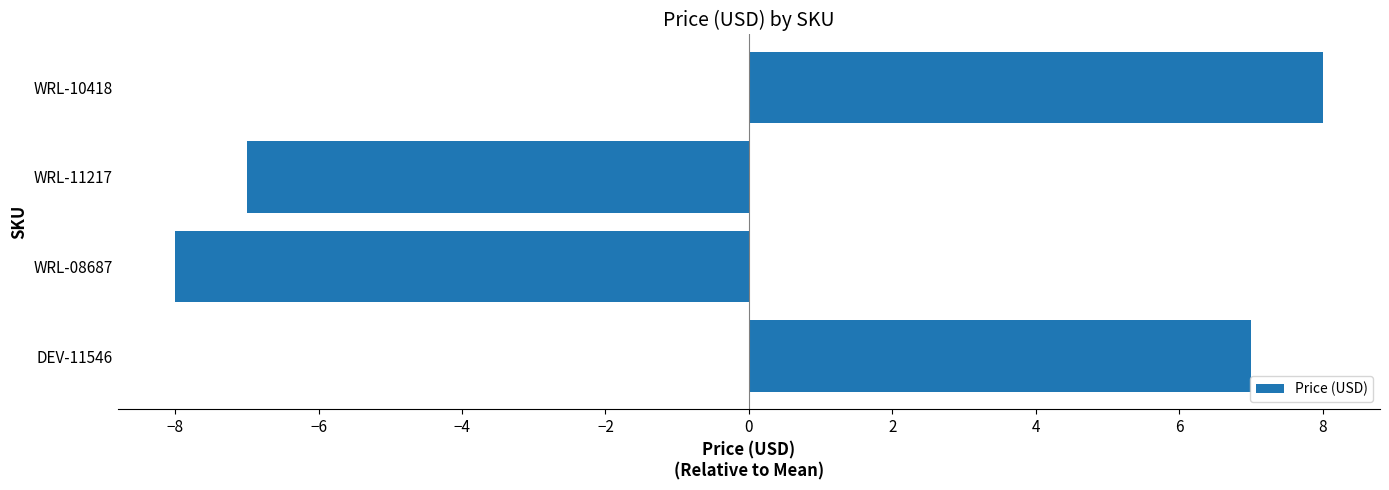

Rank the categories by value from lowest to highest.

WRL-08687, WRL-11217, DEV-11546, WRL-10418